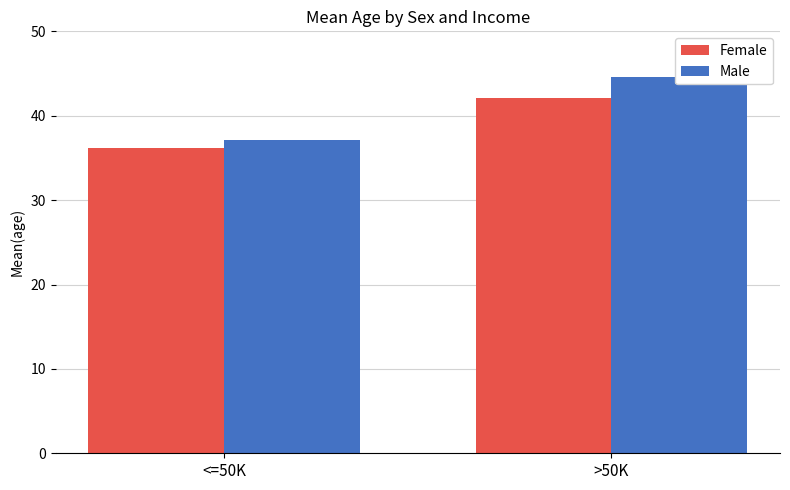

Rank the categories by Female value from lowest to highest.

<=50K, >50K